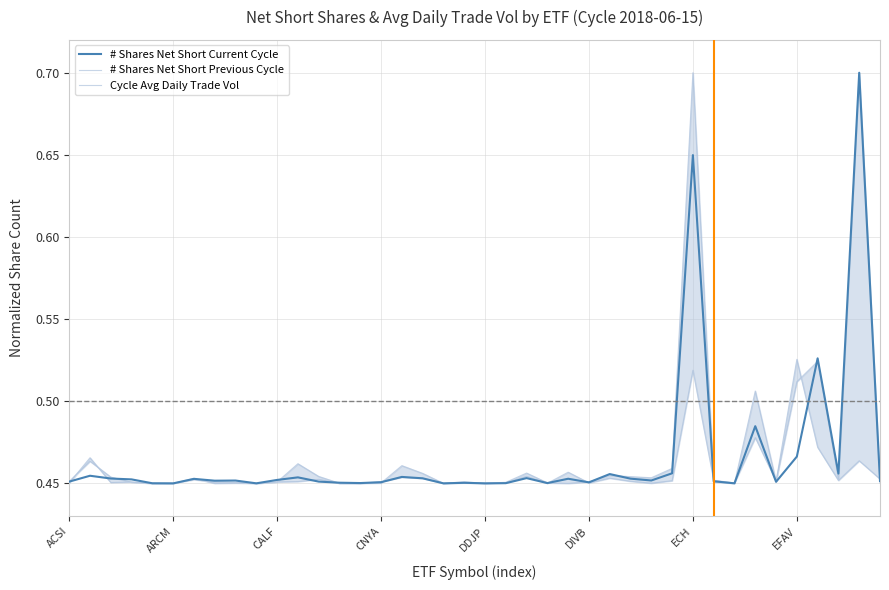

What are all the series names shown in the legend?

# Shares Net Short Current Cycle, # Shares Net Short Previous Cycle, Cycle Avg Daily Trade Vol